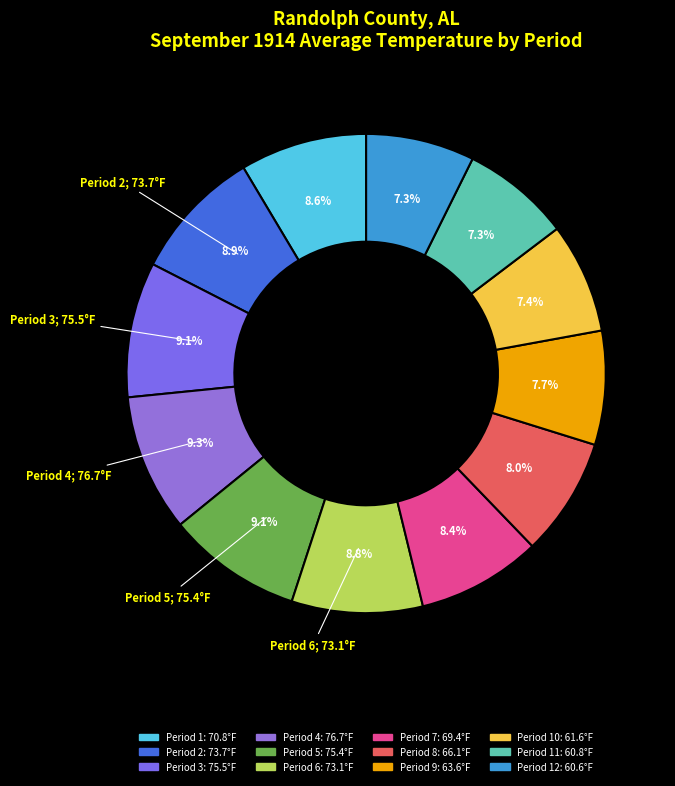

Which category has the biggest portion of the pie?

Period 4